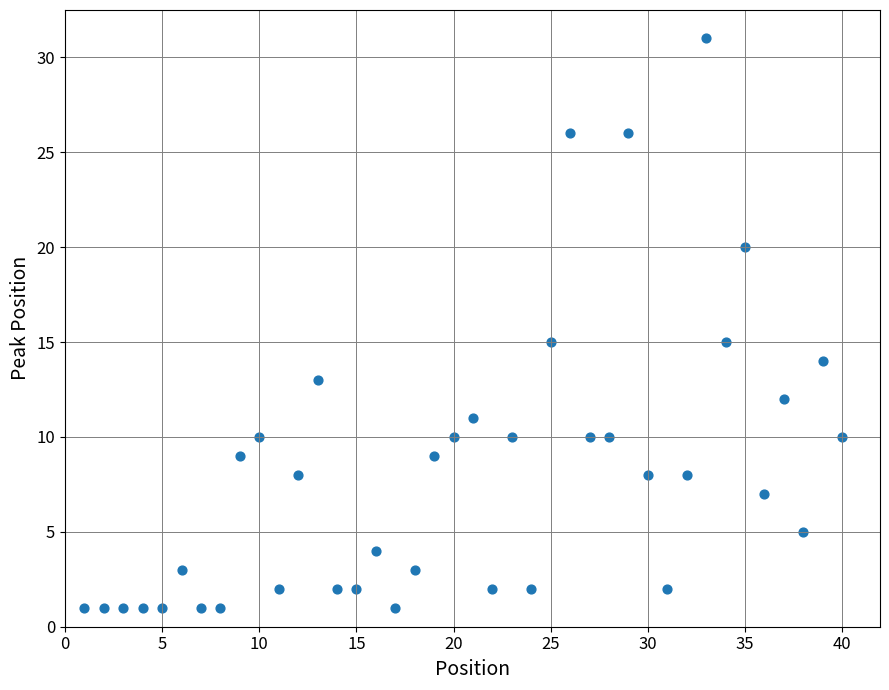

What is the range of X values (max minus min)?

39